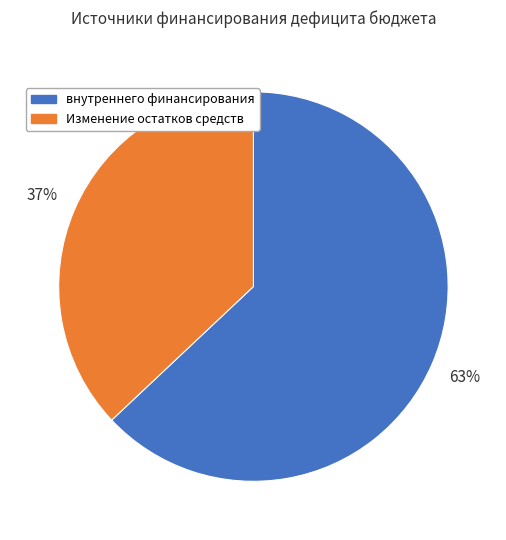

Is there any slice that represents more than half of the pie?

Yes